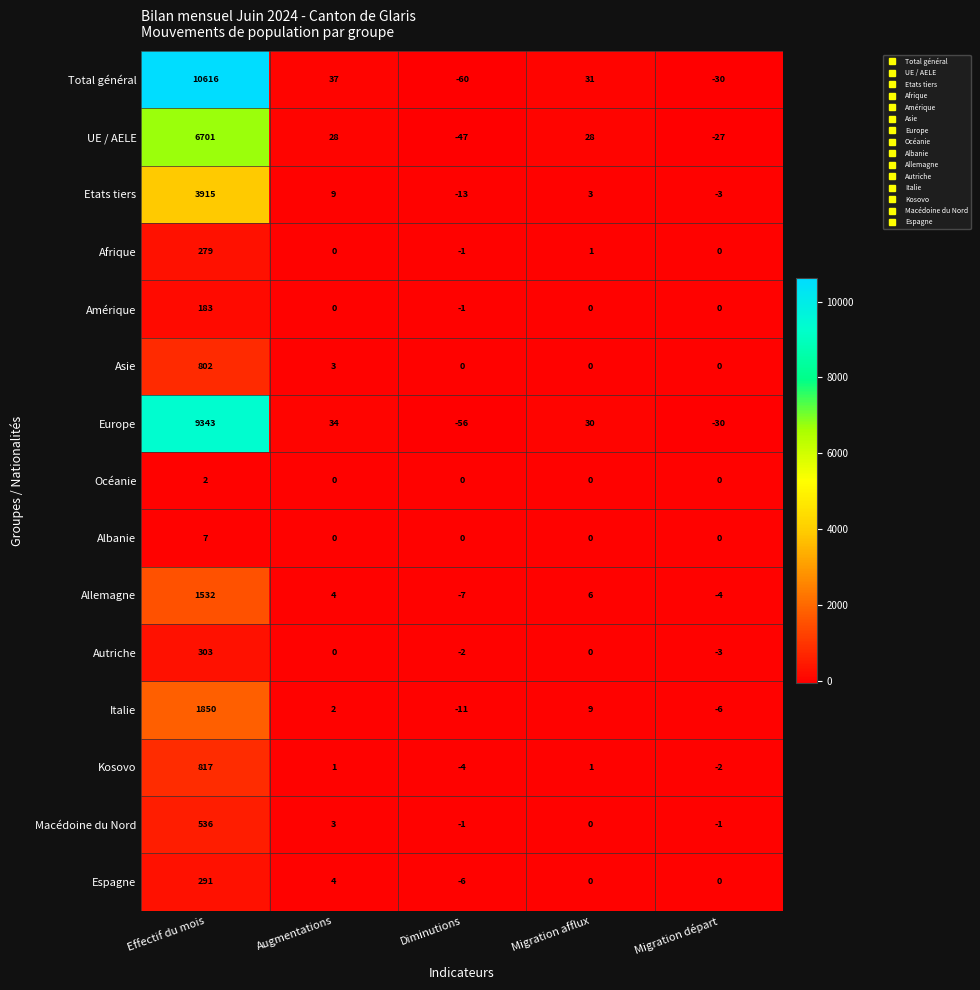

What is the difference between the Etats tiers values at Migration afflux and Migration départ?

6